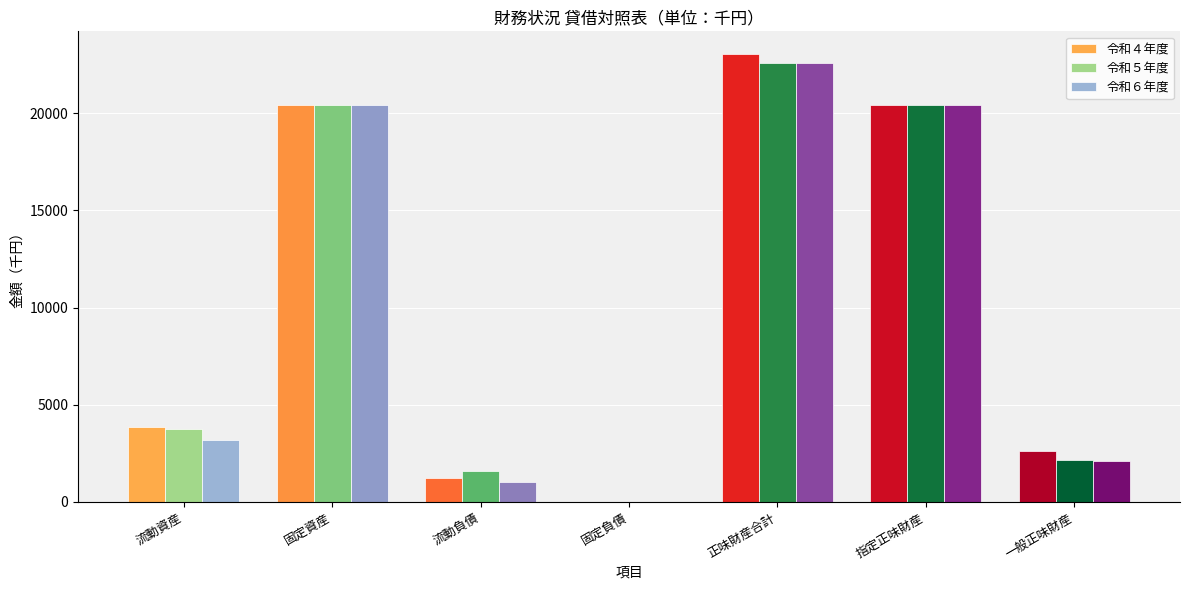

True or false: 令和６年度 has a value of 1048 at 流動負債.

True